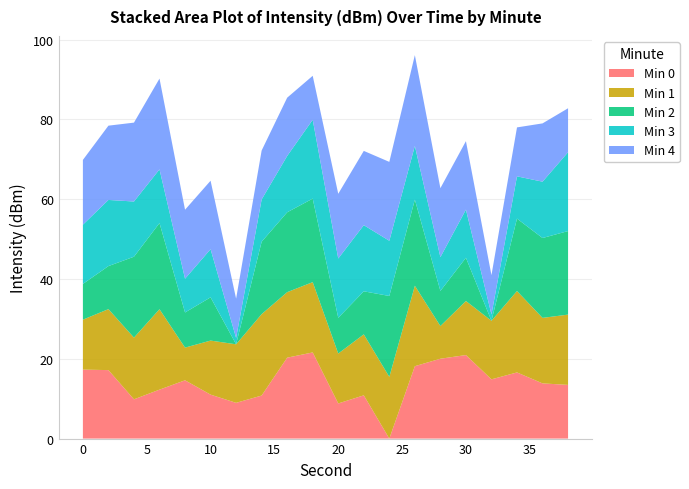

What is the maximum value for Min 0?

21.6